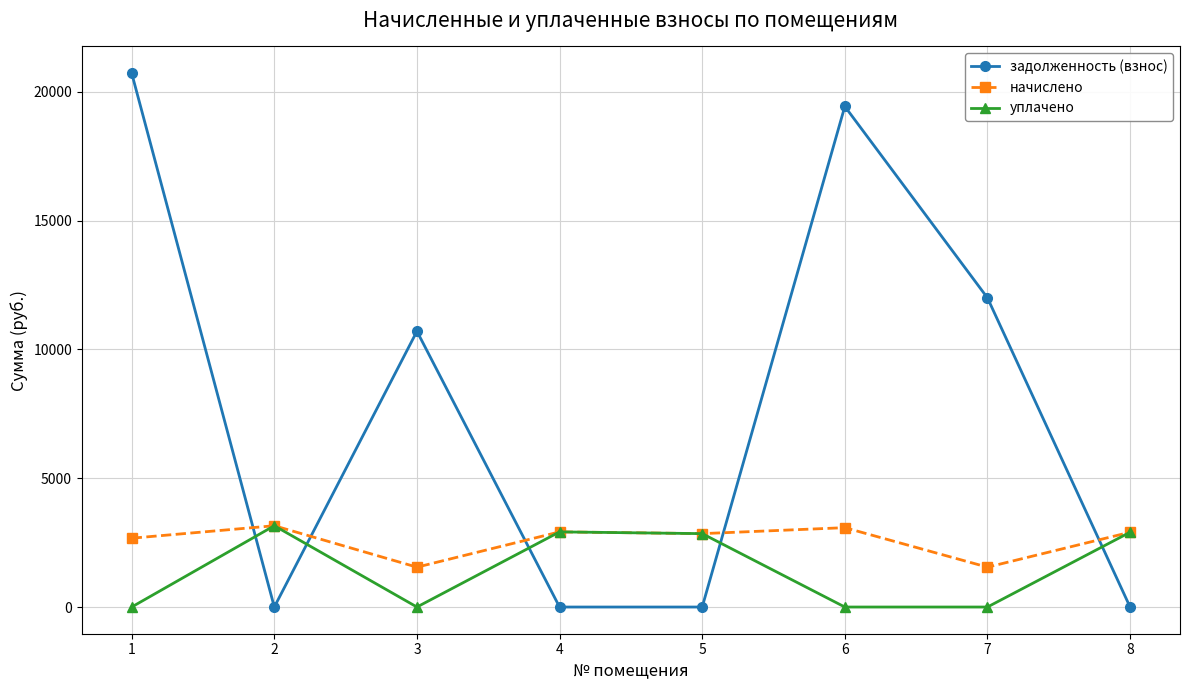

At which category does уплачено reach its first local peak?

2